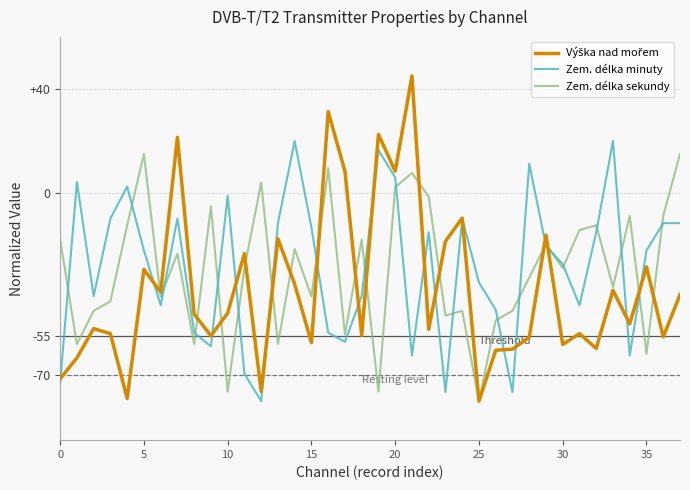

What is the lowest value of the Zem. délka sekundy series?

-80.0